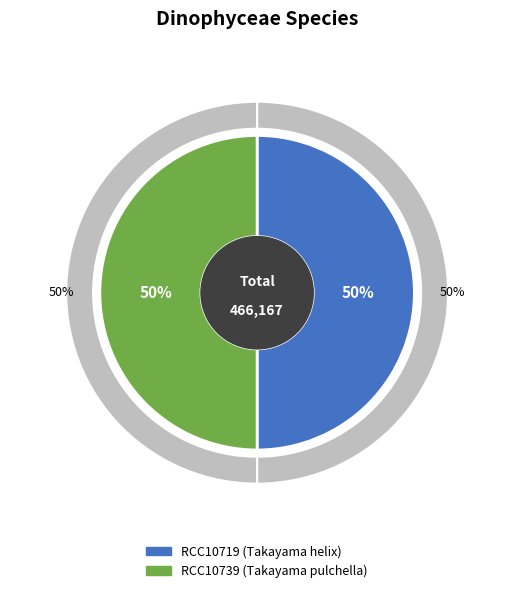

What percentage do RCC10739 and RCC10719 together represent?

100.0%